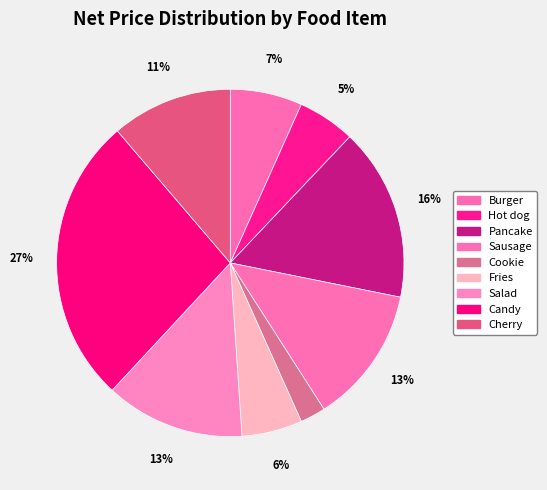

Which slice is the smallest?

Cookie